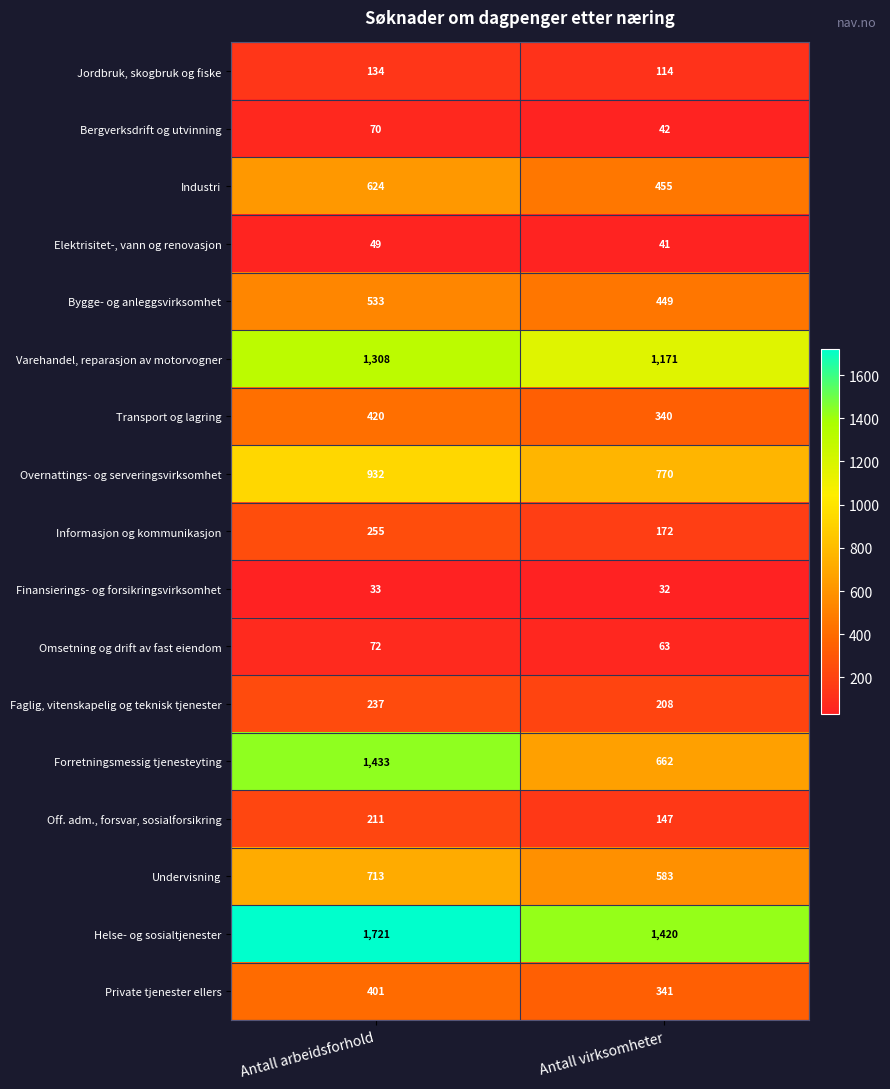

What is the spread (max minus min) of values at Antall virksomheter?

1388